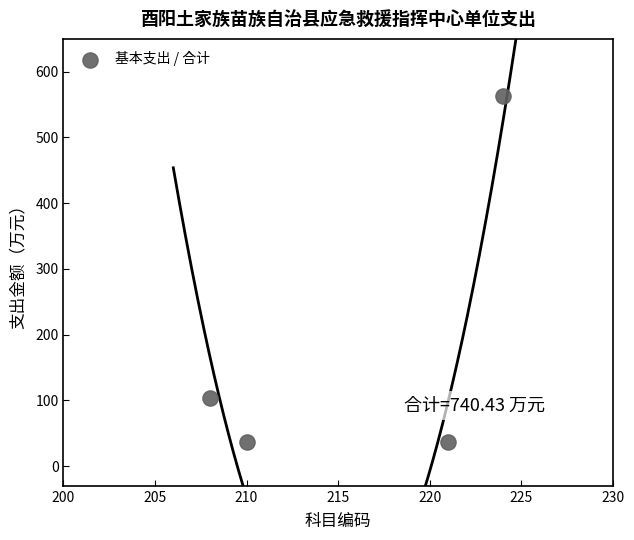

What is the average Y value?

185.1